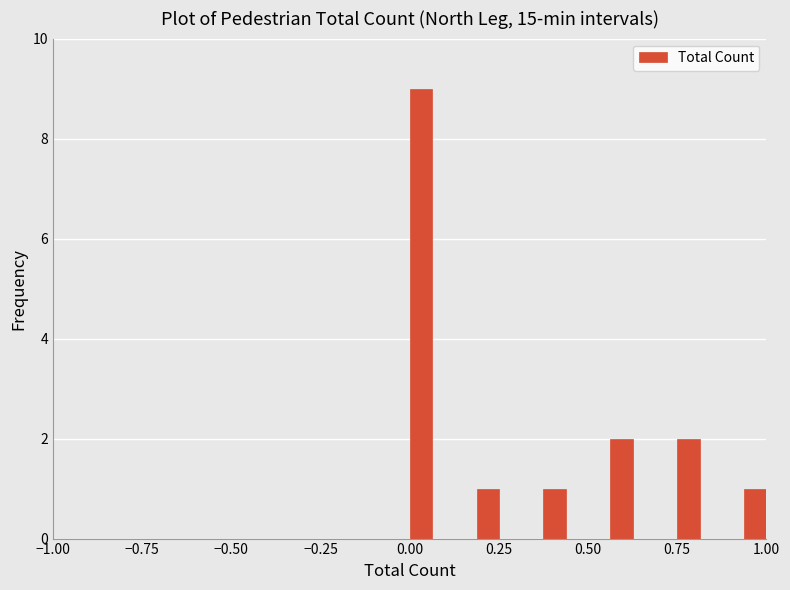

Read against the x-axis, roughly where is the centre of the tallest bar?

0.05